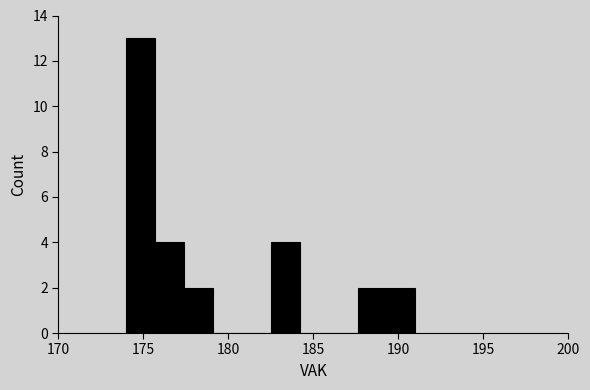

Around what value on the x-axis is the tallest bar? Give the approximate position of its centre, as read against the axis.

175.0